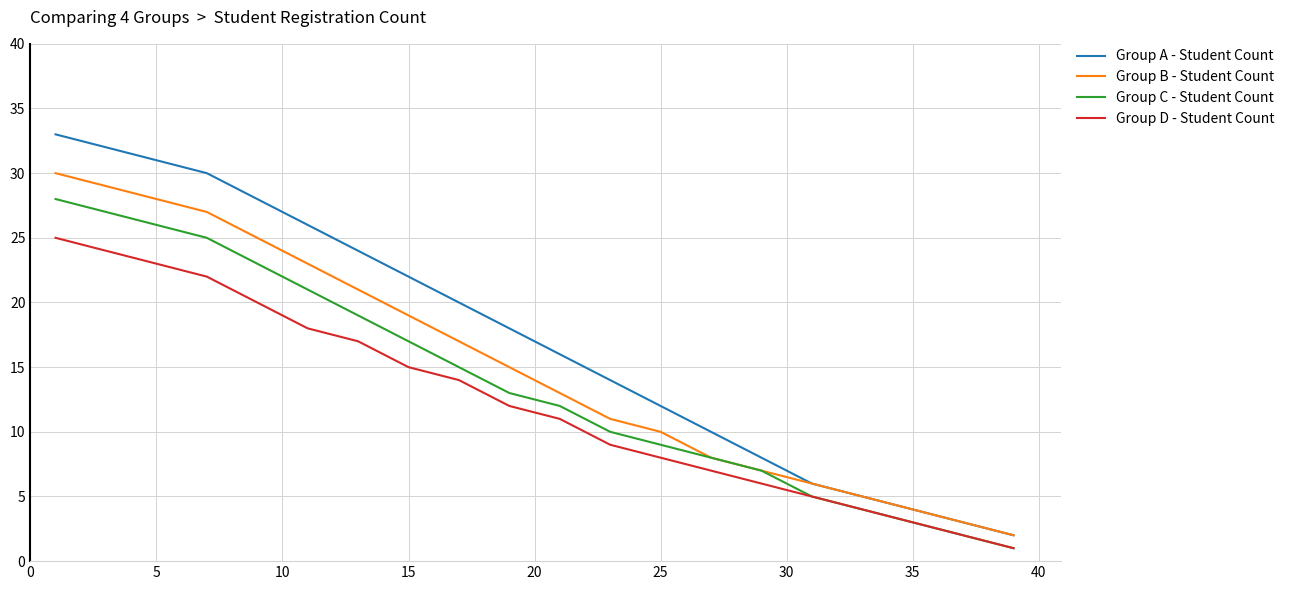

Rank the series by their maximum value, from lowest to highest.

Group D - Student Count, Group C - Student Count, Group B - Student Count, Group A - Student Count